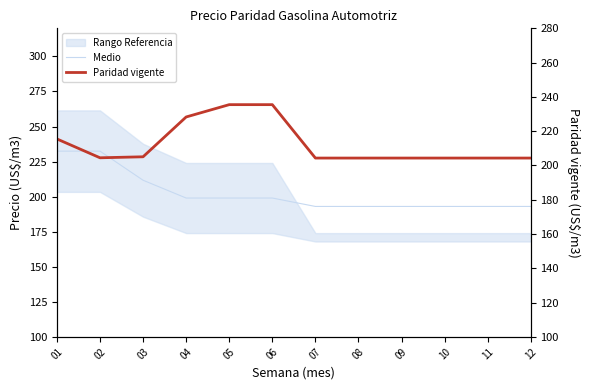

Between which two adjacent categories do Medio and Paridad vigente first intersect?

03 and 04